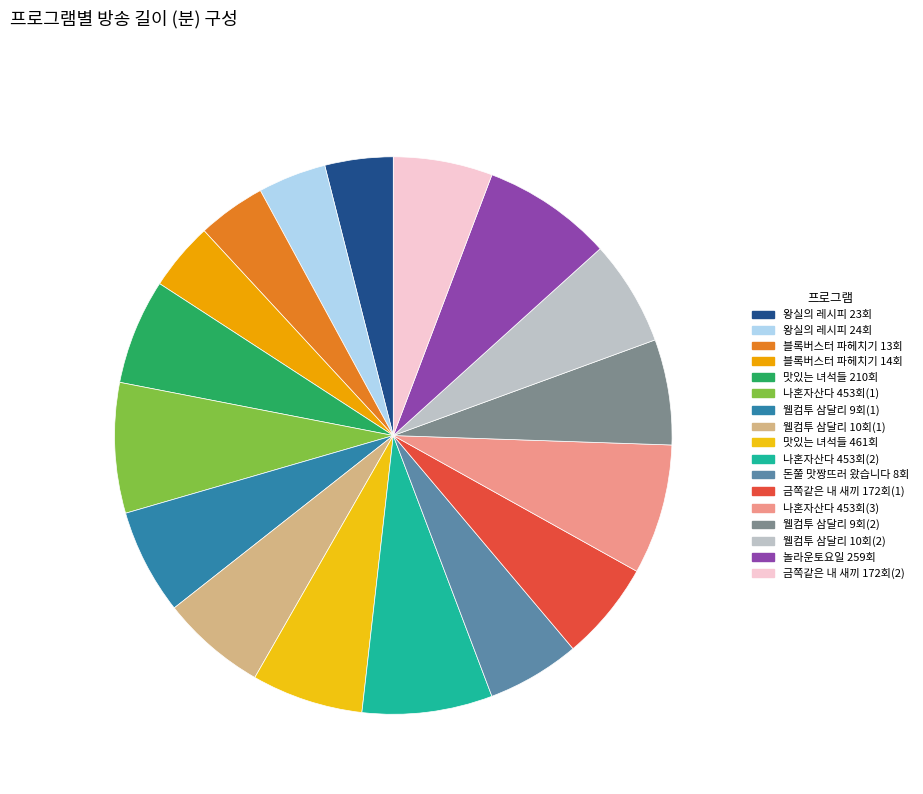

The 왕실의 레시피 23회 slice represents 18% of the pie. True or false?

False